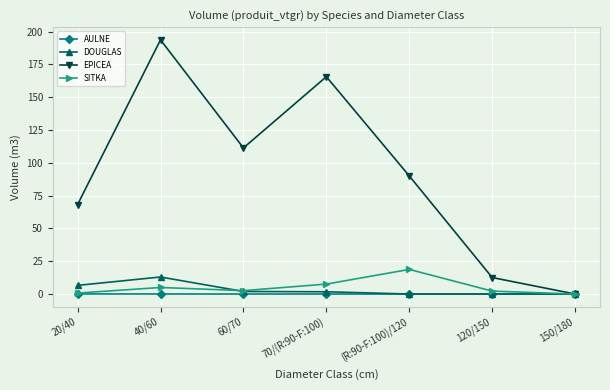

Which series has the largest total across all categories?

EPICEA